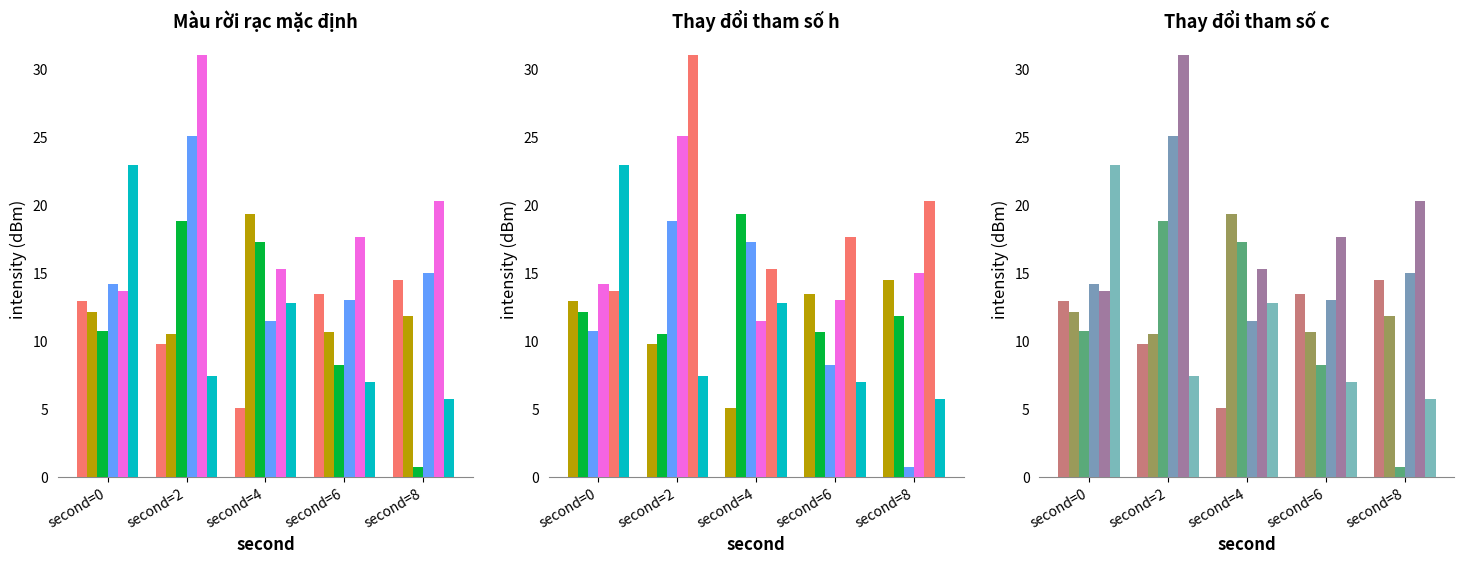

At second=8, list the series in order from smallest to largest.

minute 2, minute 5, minute 1, minute 0, minute 3, minute 4